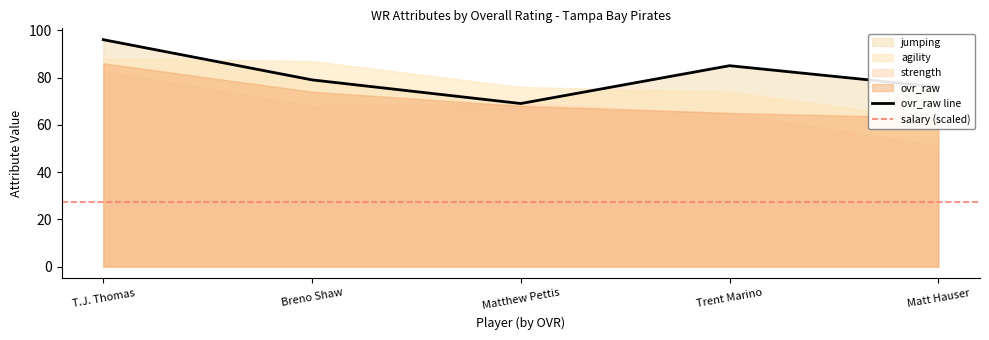

List the labels in order of ovr_raw value, largest first.

T.J. Thomas, Breno Shaw, Matthew Pettis, Trent Marino, Matt Hauser